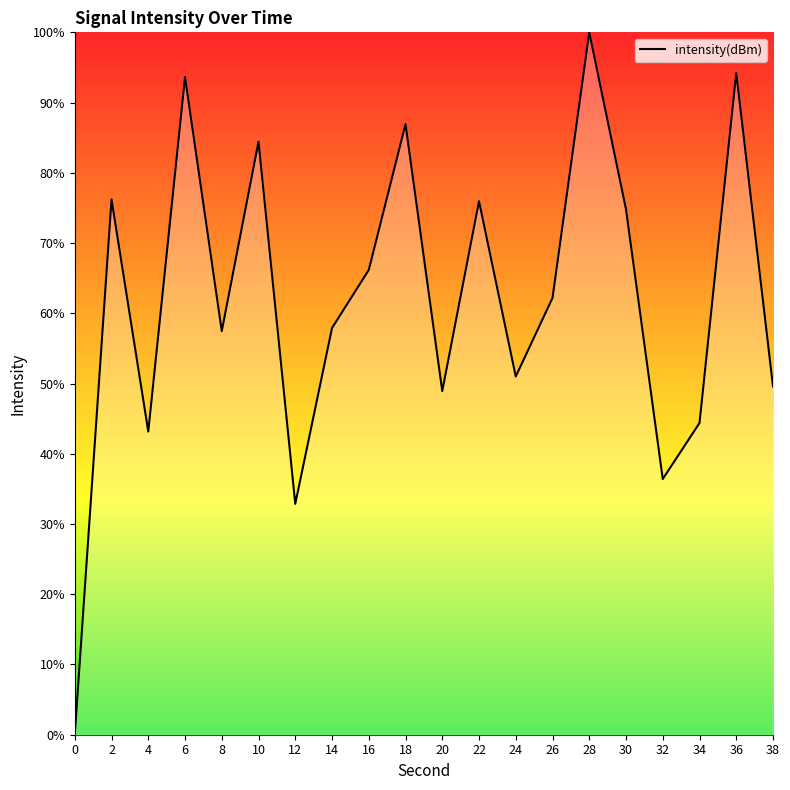

What is the difference between the values at 6 and 24?

42.6